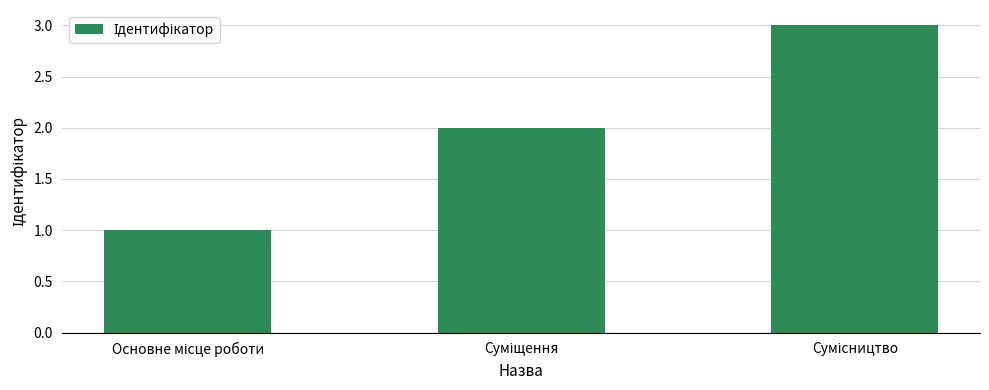

How many bars are there in total?

3